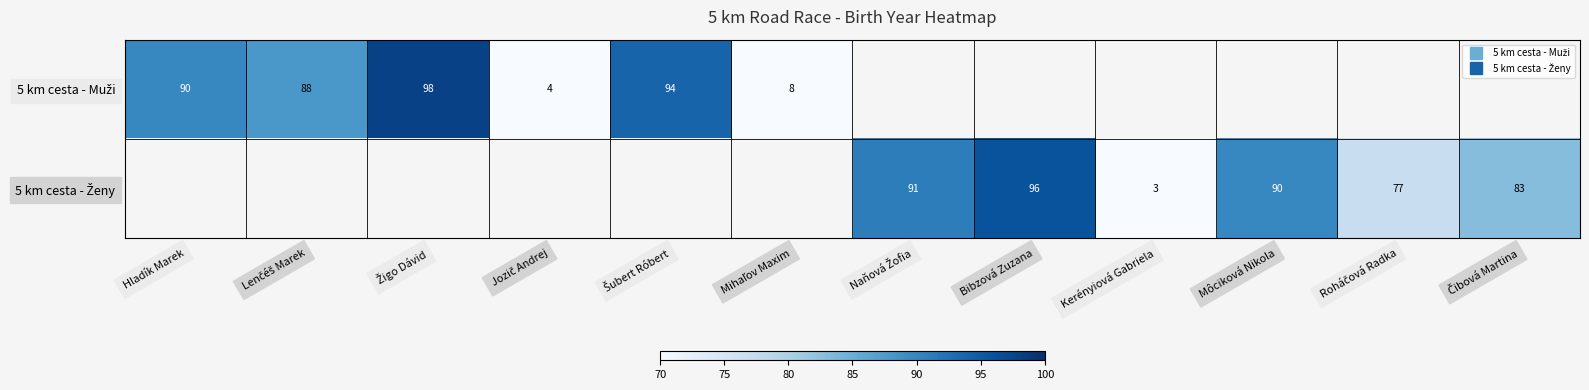

List the labels in order of 5 km cesta - Ženy value, largest first.

Hladík Marek, Lenčéš Marek, Žigo Dávid, Jozič Andrej, Šubert Róbert, Mihaľov Maxim, Bibzová Zuzana, Naňová Žofia, Môciková Nikola, Čibová Martina, Roháčová Radka, Kerényiová Gabriela